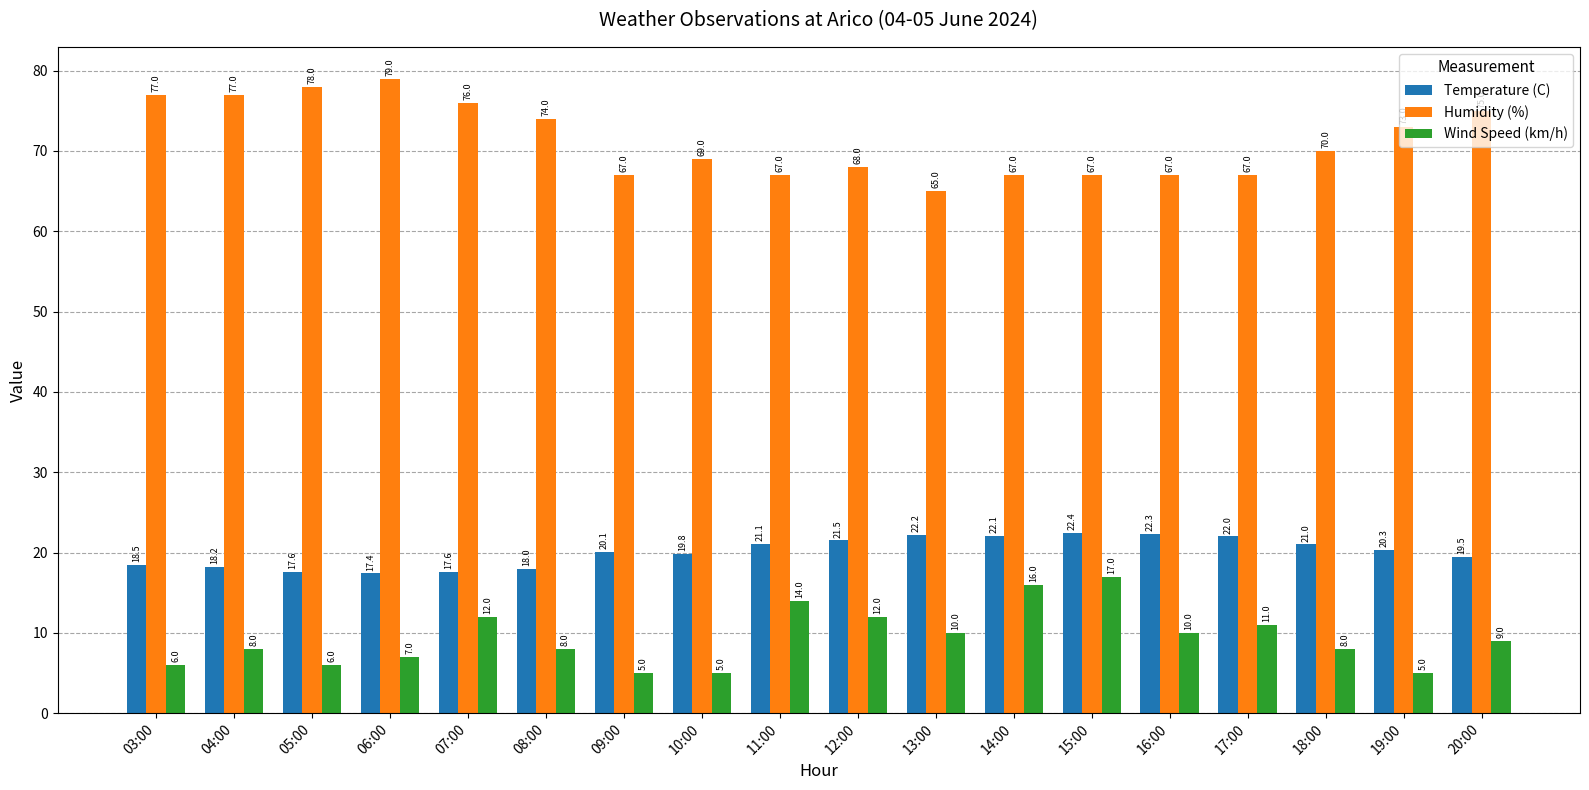

Is it true that Temperature (C) equals 29.0 at 03:00?

False